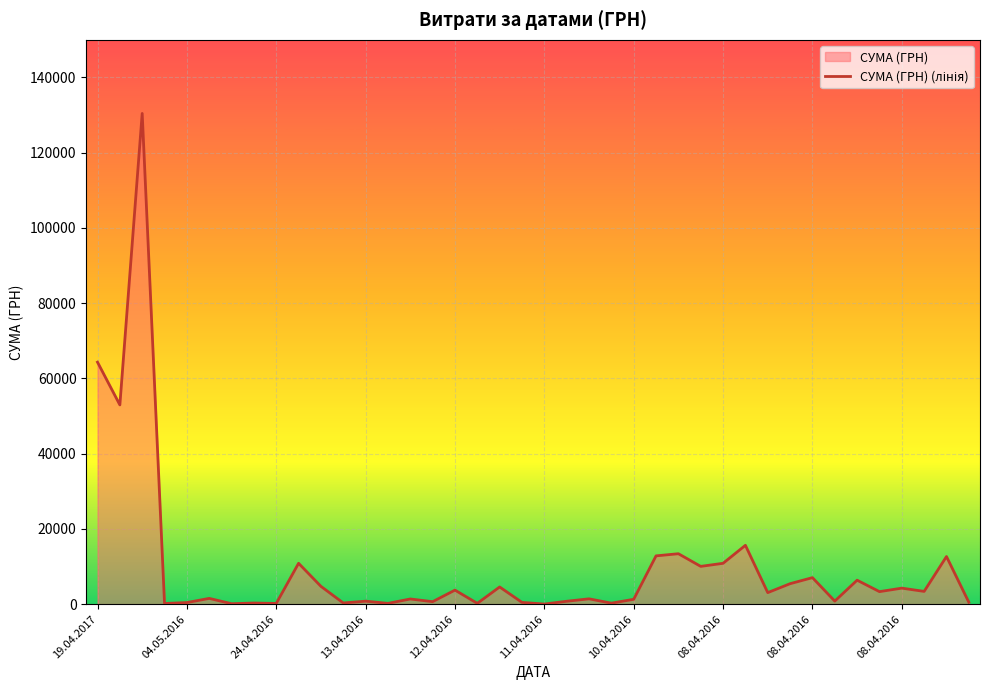

What is the greatest value displayed?

130379.7